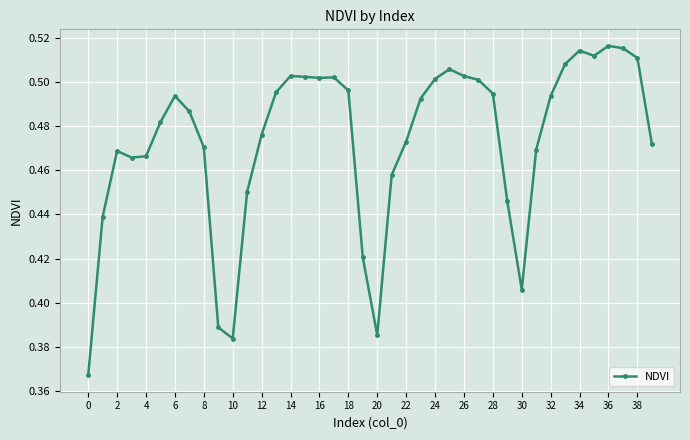

What is the sum of all values?

18.9